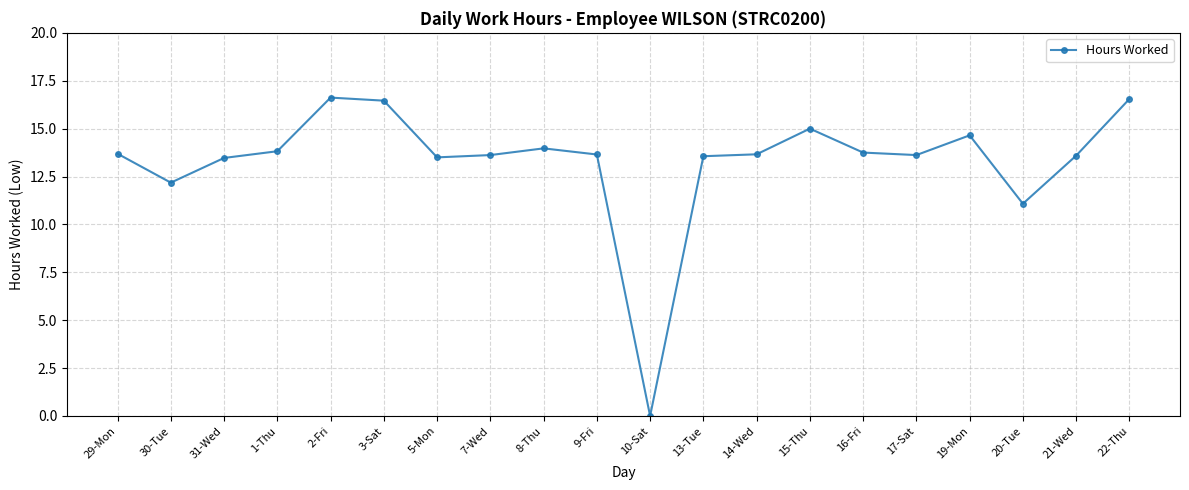

Where is the first local minimum?

30-Tue